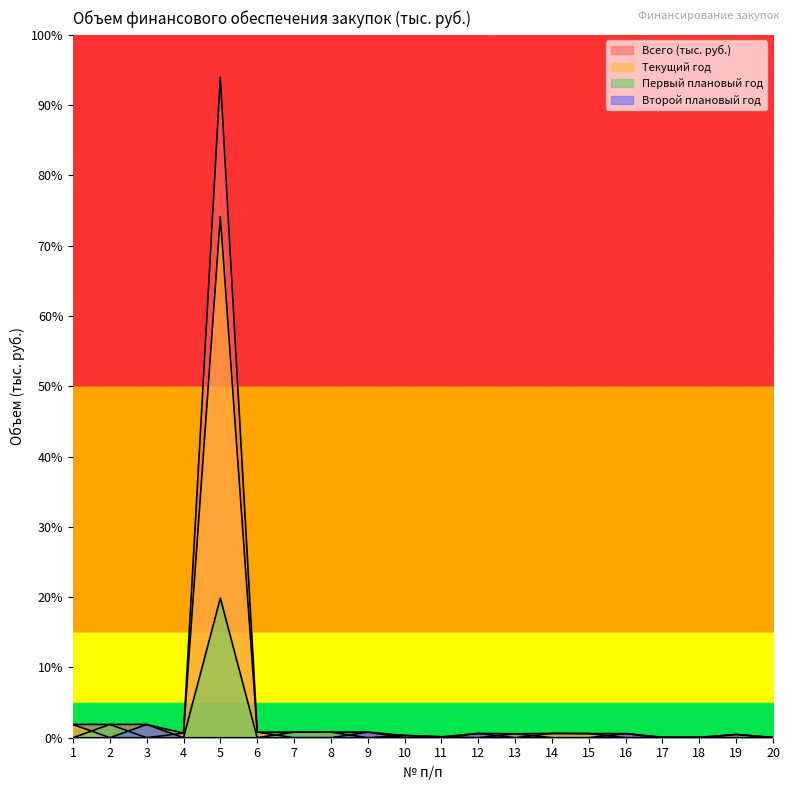

True or false: Всего (тыс. руб.) and Текущий год intersect in this chart.

False